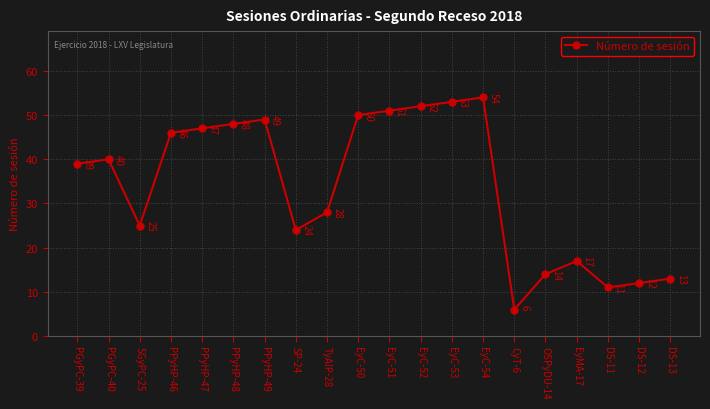

True or false: the data has more than 1 interior local peaks.

True